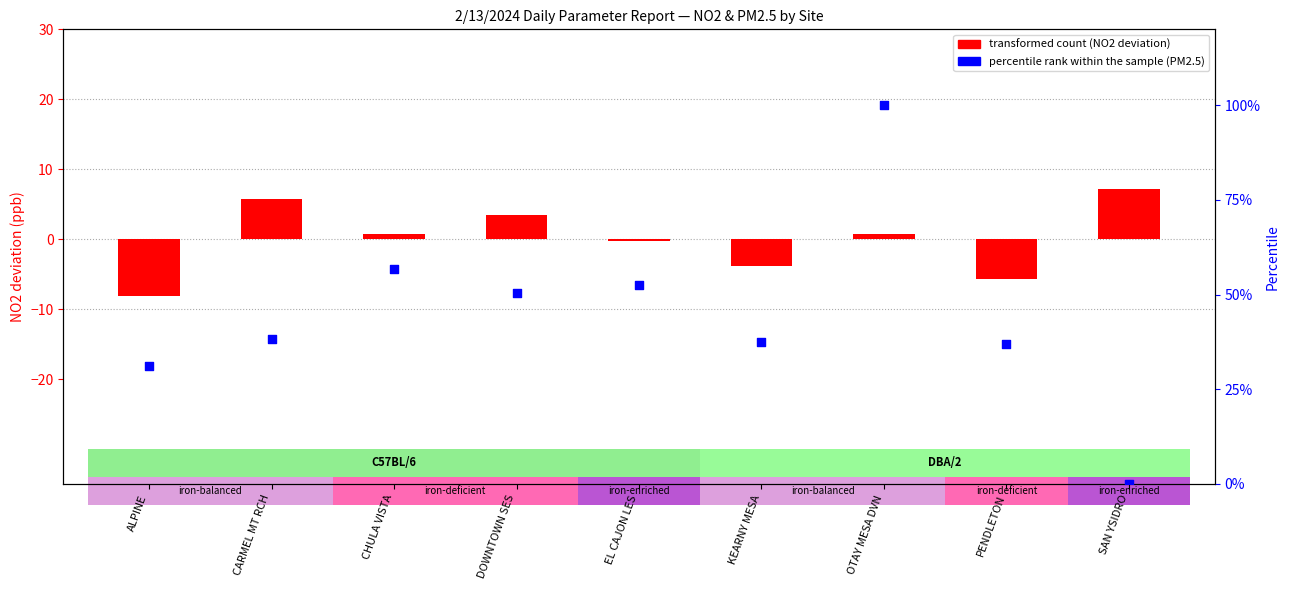

Is the value of transformed count (NO2 centered) at SAN YSIDRO greater than the value of percentile rank within sample (PM2.5) at OTAY MESA DVN?

No